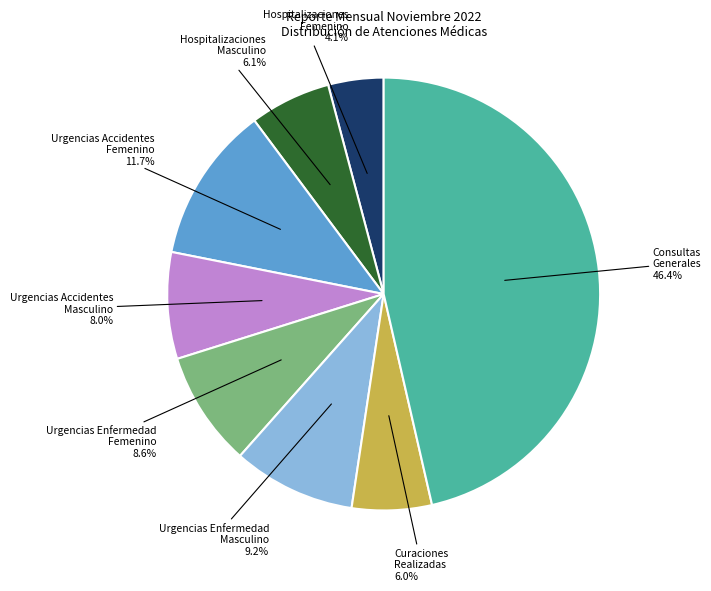

Does Hospitalizaciones Masculino account for over 50% of the chart?

No